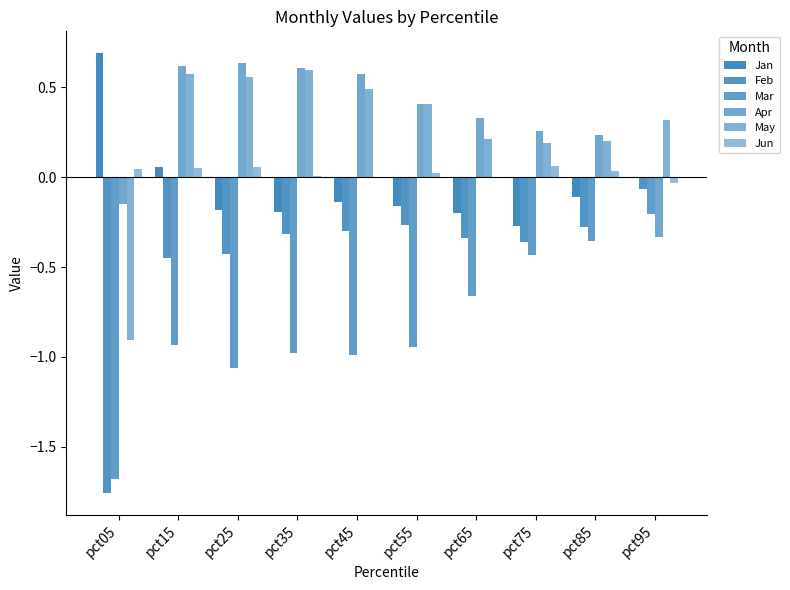

True or false: Apr has a value of 0.1 at pct85.

False